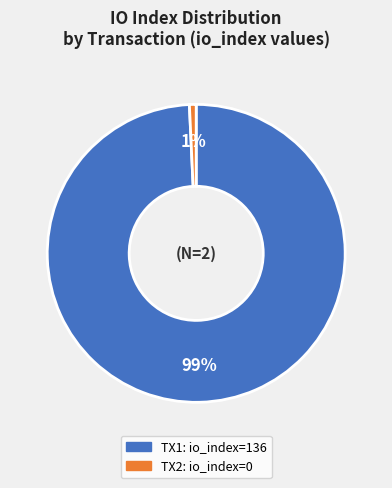

Is there a majority slice in this chart?

Yes